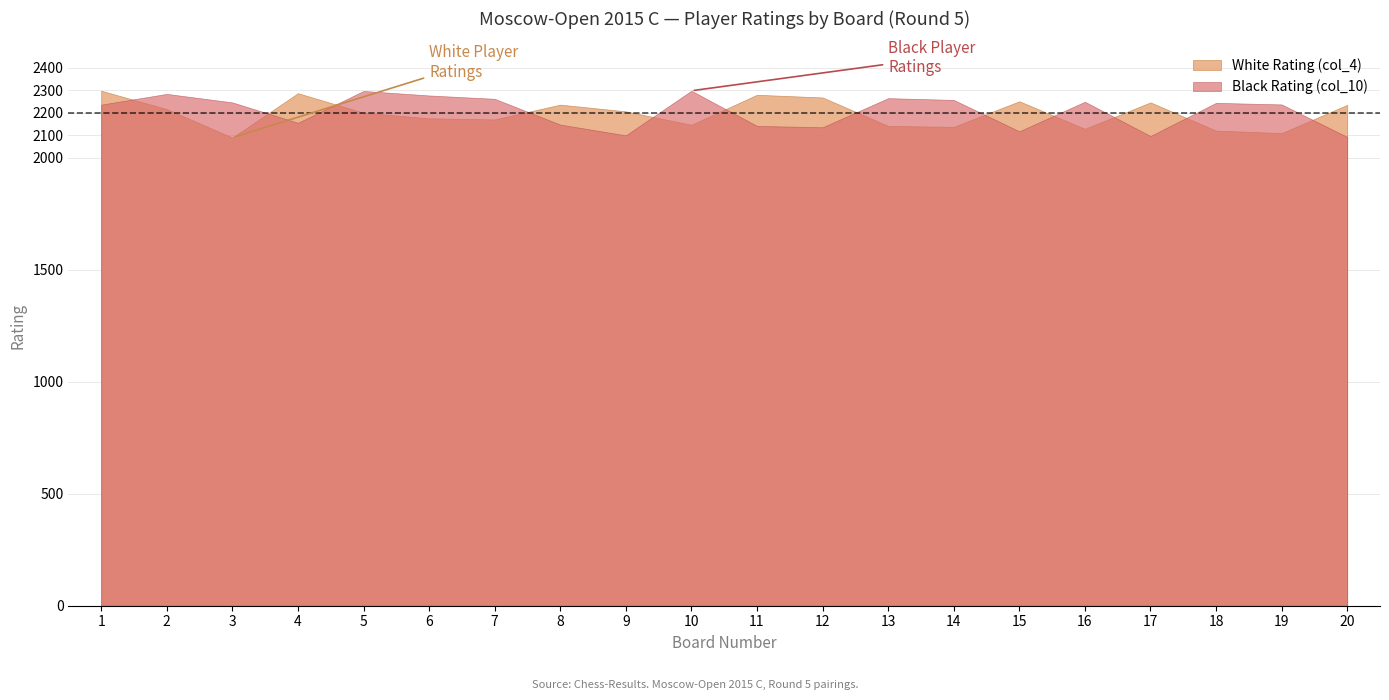

At which category does White Rating (col_4) reach its first local valley?

3